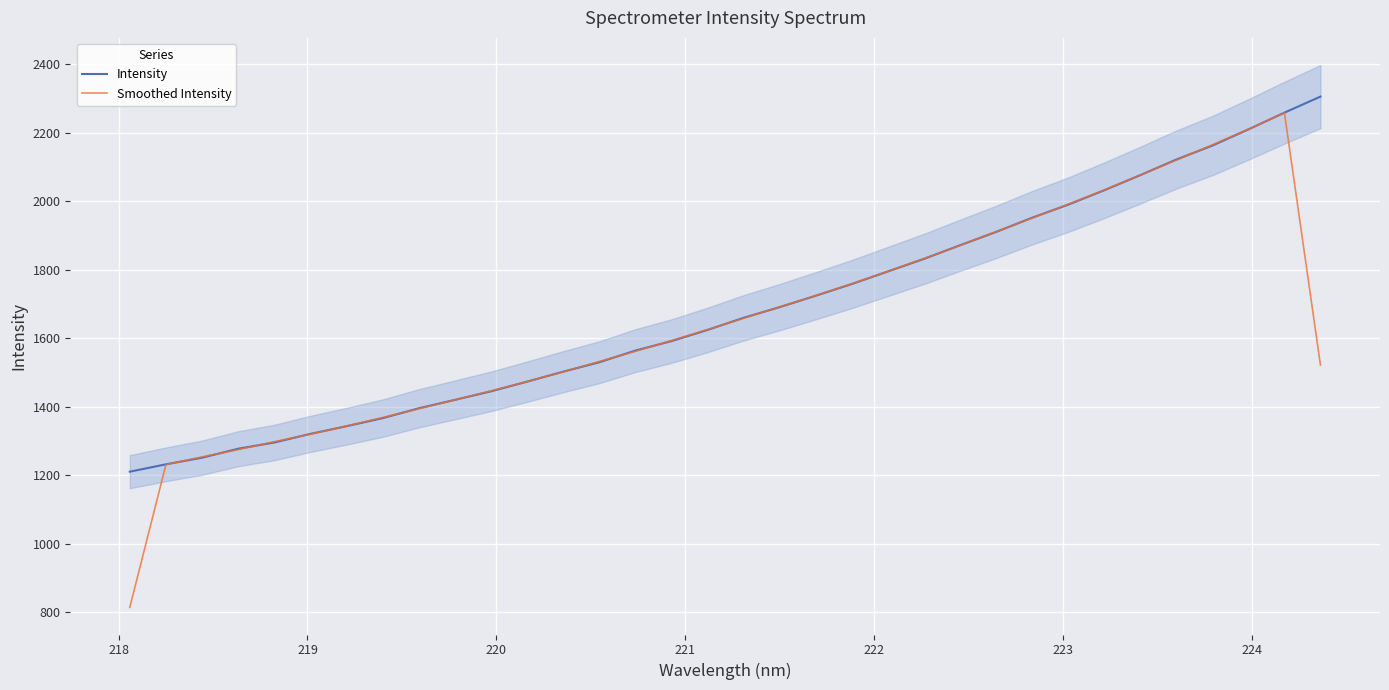

What is the highest value of the Intensity series?

2306.1